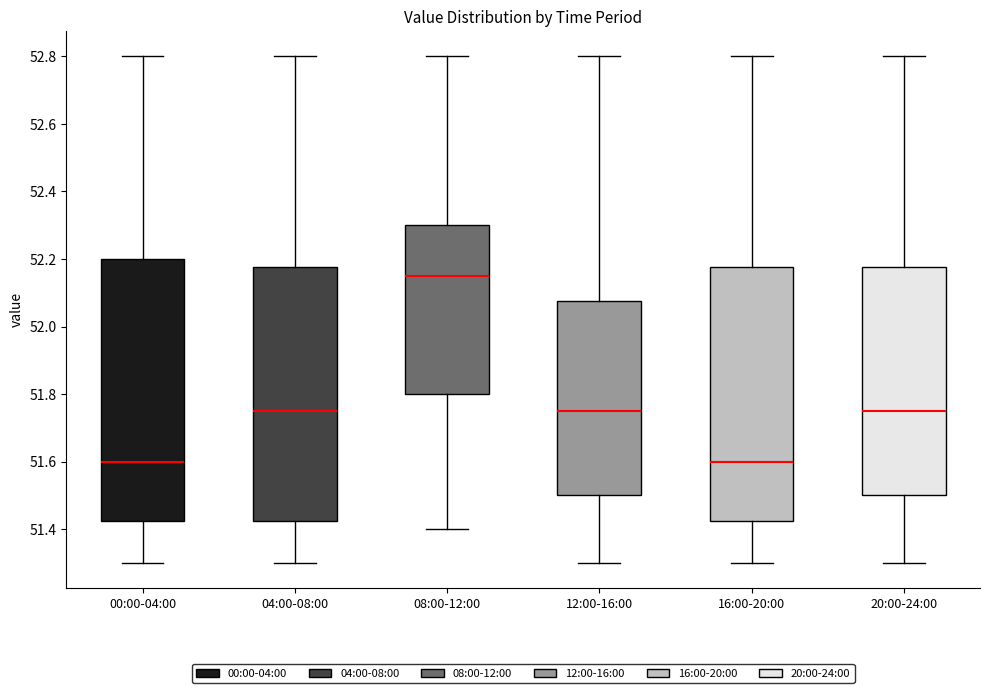

Where does the lower whisker of the box for 20:00-24:00 end on the y-axis? The values are not printed on the chart, so give them approximately, as read against the axis.

51.30